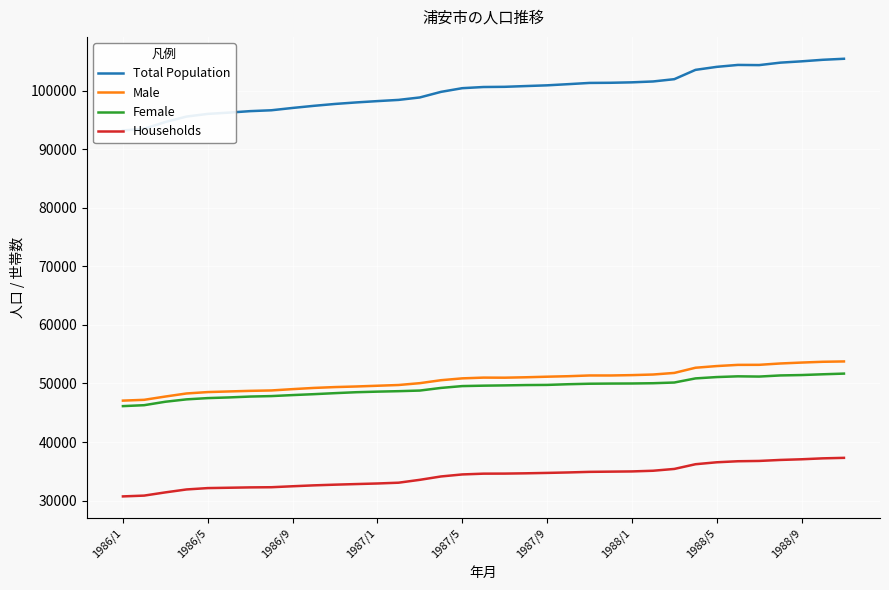

What is the highest value of the Total Population series?

105456